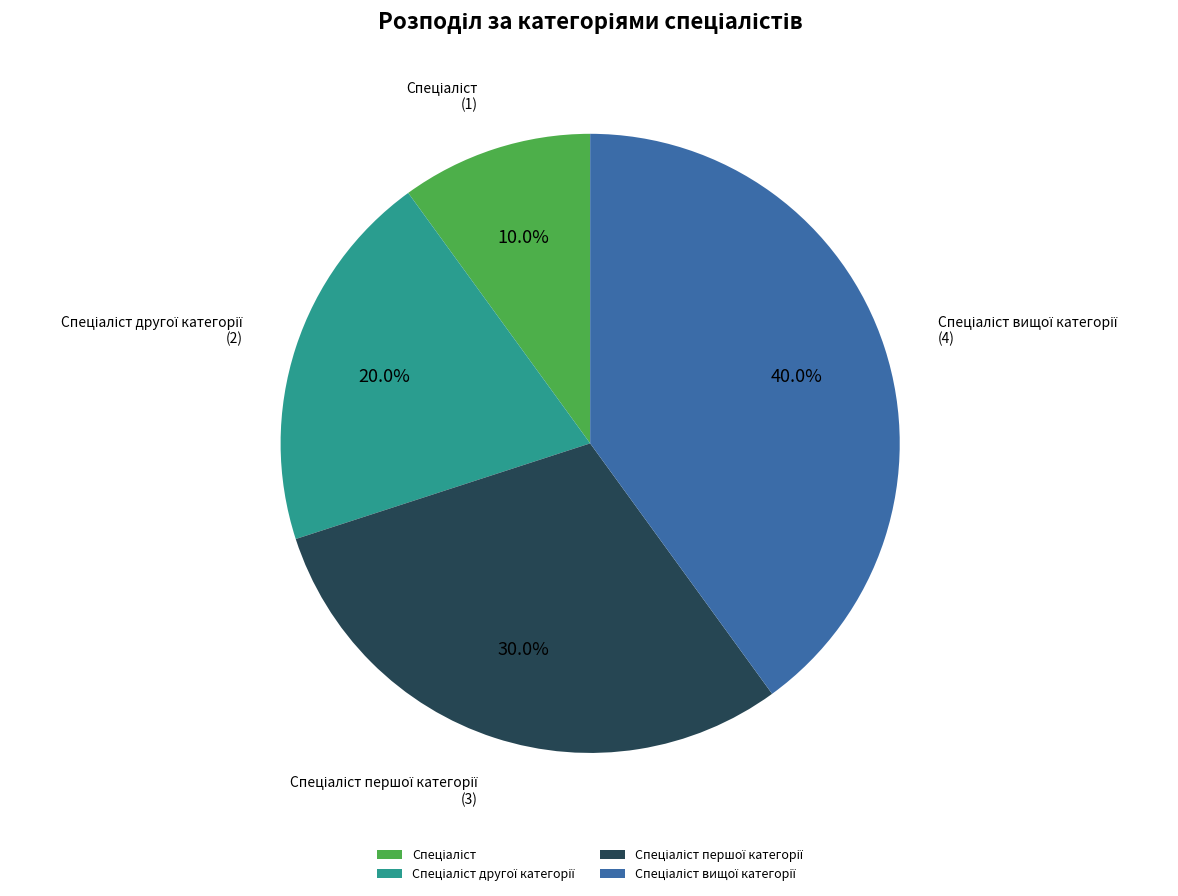

Does any single category account for the majority?

No